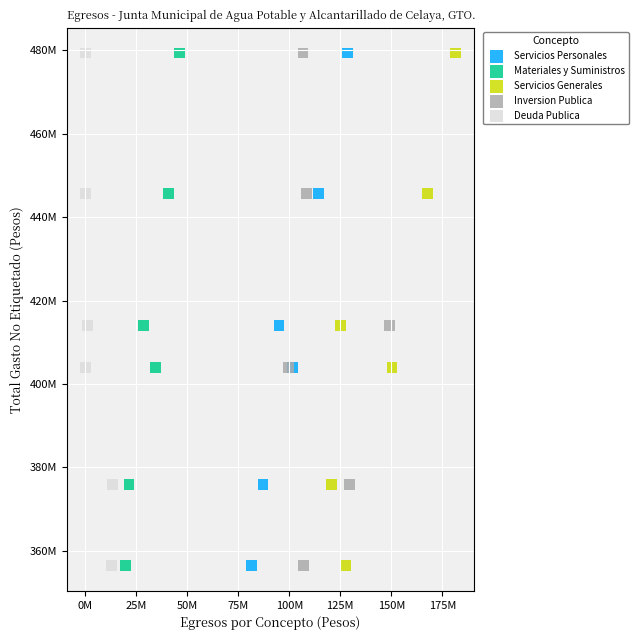

What are all the series names shown in the legend?

Servicios Personales, Materiales y Suministros, Servicios Generales, Inversion Publica, Deuda Publica